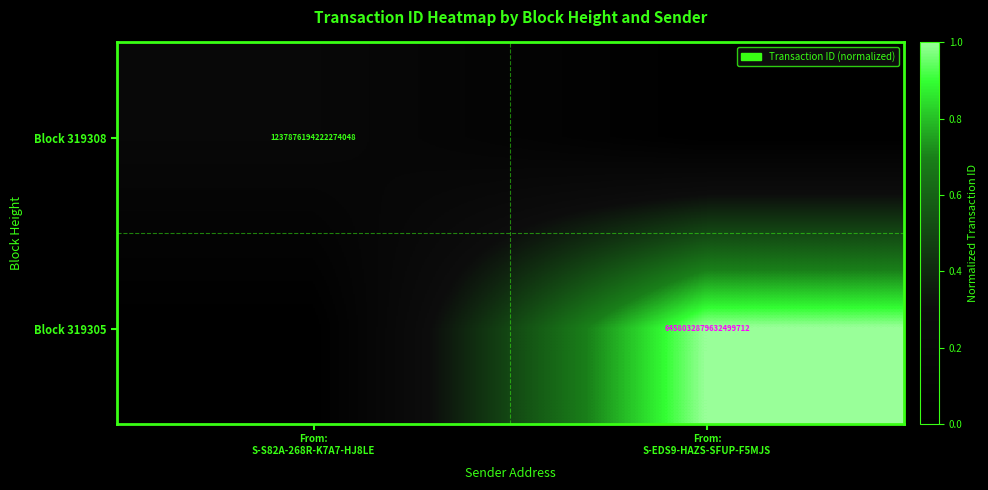

Which series changed the most between From: S-S82A-268R-K7A7-HJ8LE and From: S-EDS9-HAZS-SFUP-F5MJS?

Block 319305